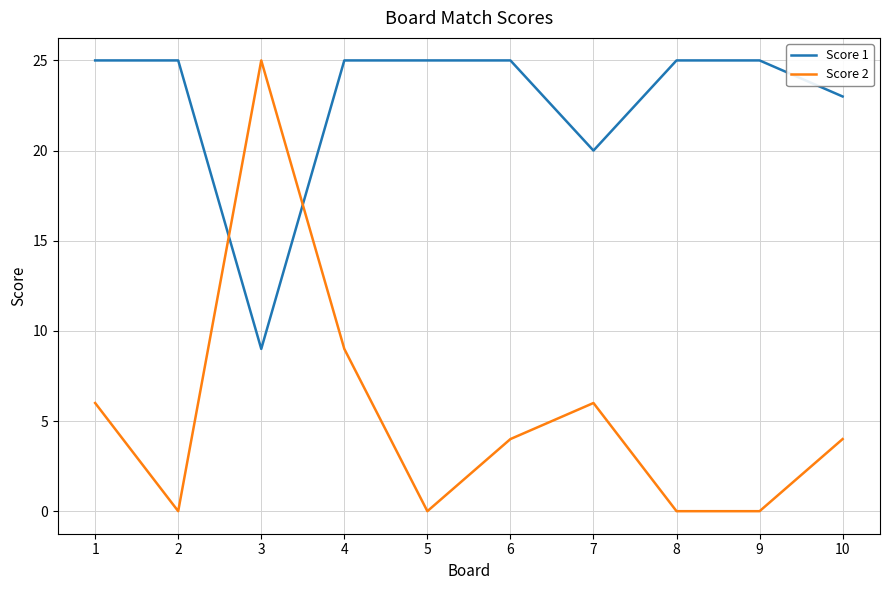

The Score 1 series shows 25 at 2. True or false?

True